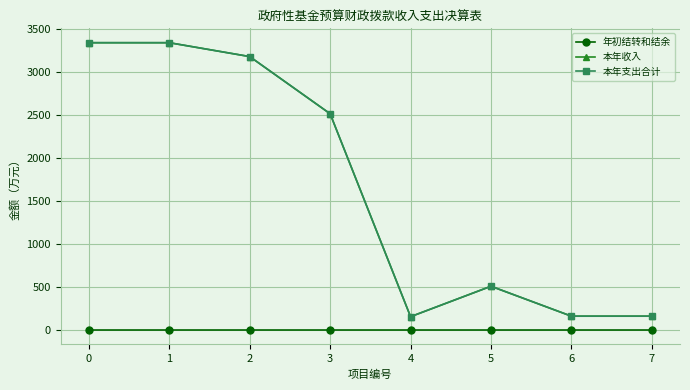

What is the maximum value shown in the chart?

3340.8